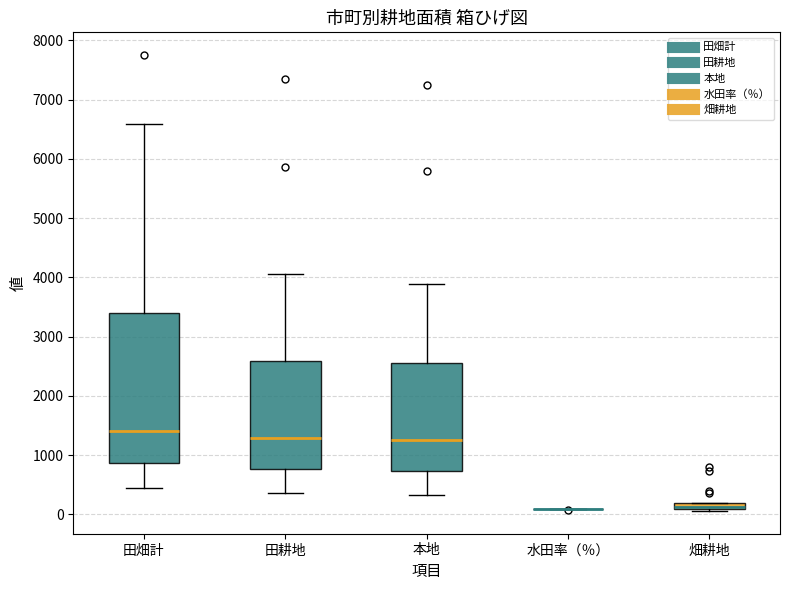

Which box is the tallest, from its lower edge to its upper edge?

田畑計